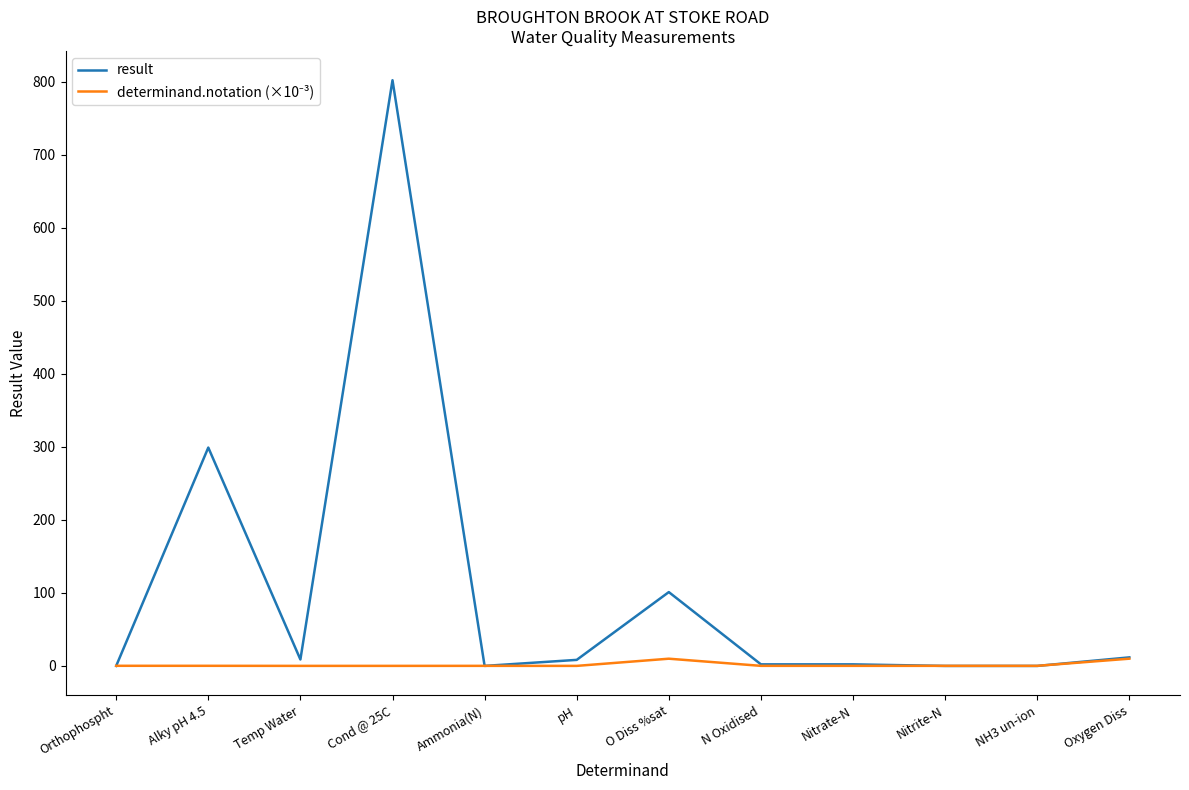

True or false: result has a value of 0.0 at Nitrite-N.

True